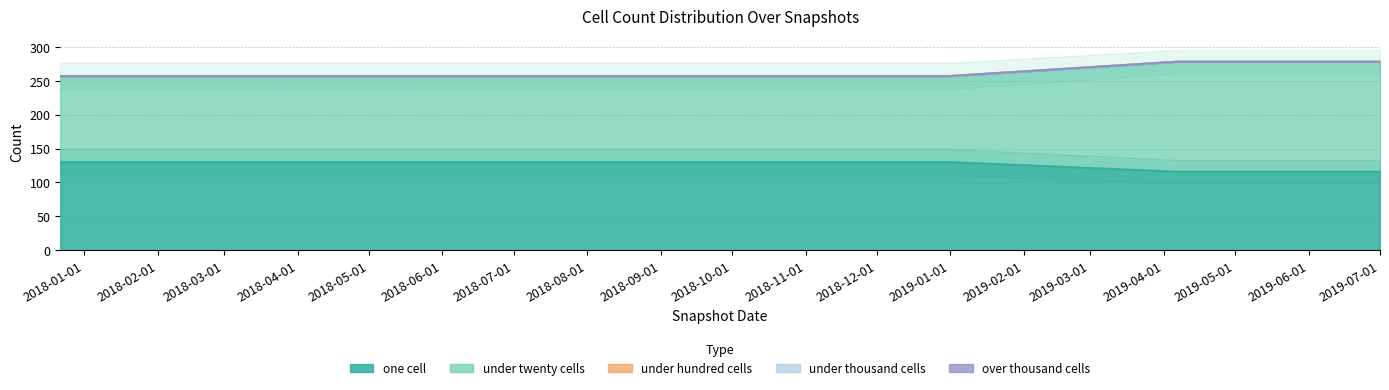

What is the spread (max minus min) of values at 2017-12-22?

130